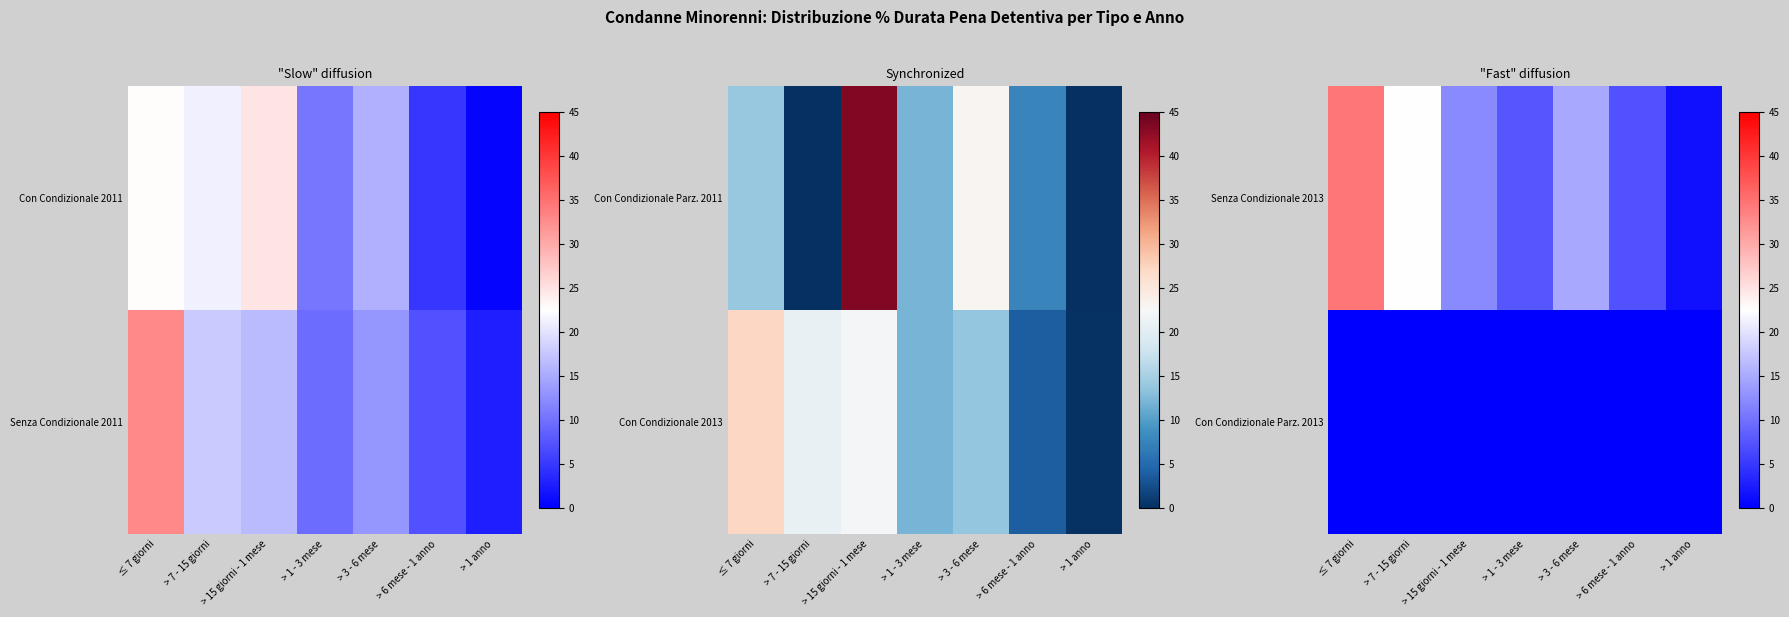

Rank the series at > 7 - 15 giorni from lowest to highest value.

Con Condizionale Parz. 2013, Senza Condizionale 2013